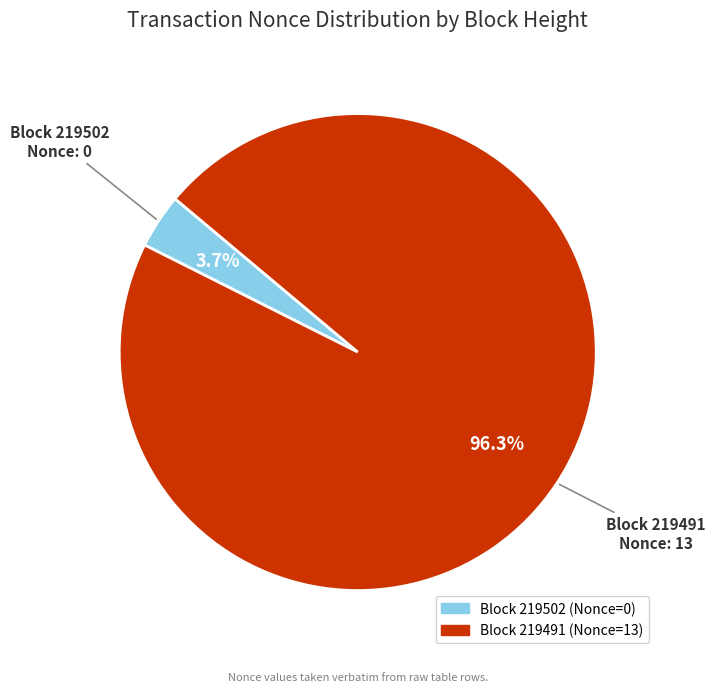

Does any single category account for the majority?

Yes